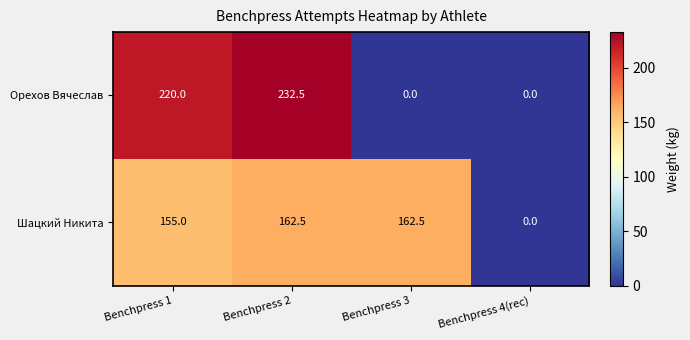

What is the average value of the Шацкий Никита series?

120.0